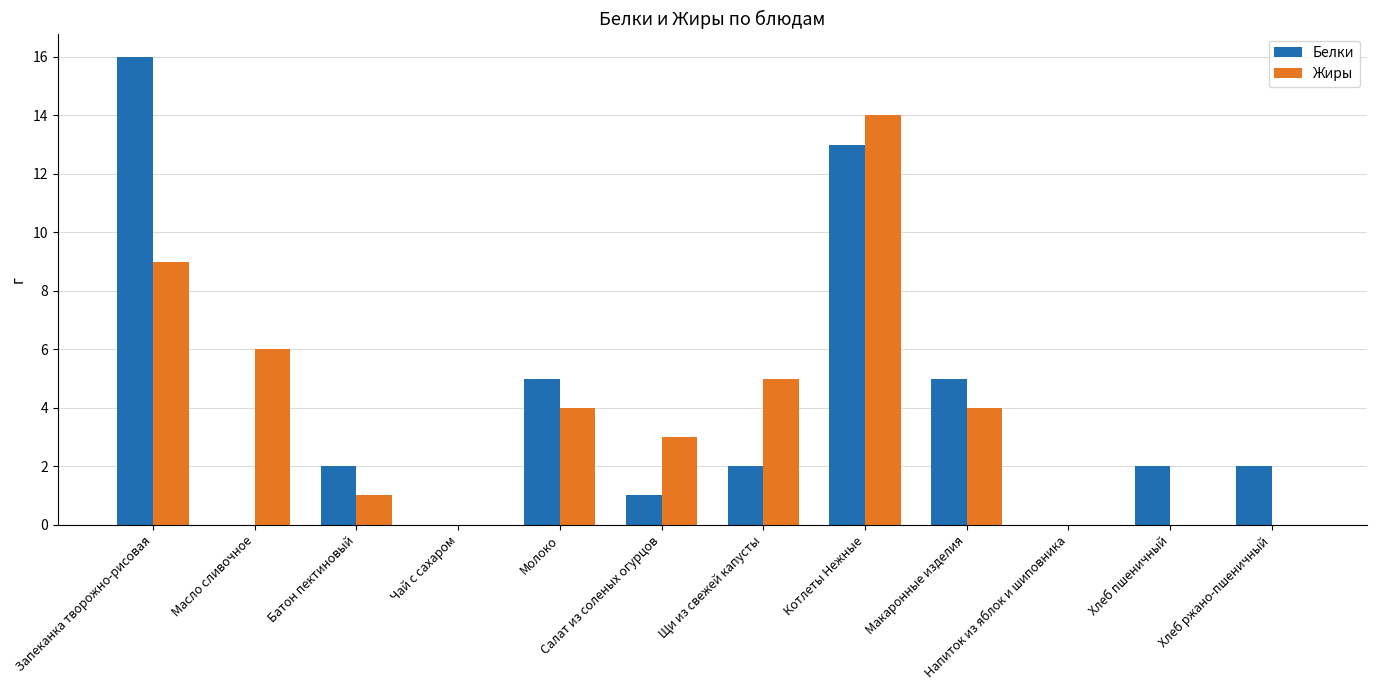

Reading right to left, transcribe all the data shown in this chart.

Белки: Хлеб ржано-пшеничный=2	Хлеб пшеничный=2	Напиток из яблок и шиповника=0	Макаронные изделия=5	Котлеты Нежные=13	Щи из свежей капусты=2	Салат из соленых огурцов=1	Молоко=5	Чай с сахаром=0	Батон пектиновый=2	Масло сливочное=0	Запеканка творожно-рисовая=16
Жиры: Хлеб ржано-пшеничный=0	Хлеб пшеничный=0	Напиток из яблок и шиповника=0	Макаронные изделия=4	Котлеты Нежные=14	Щи из свежей капусты=5	Салат из соленых огурцов=3	Молоко=4	Чай с сахаром=0	Батон пектиновый=1	Масло сливочное=6	Запеканка творожно-рисовая=9